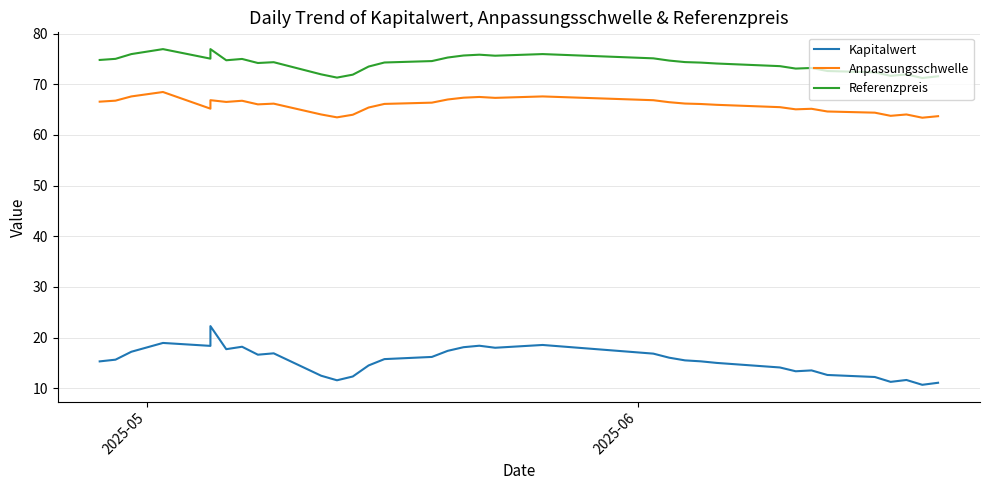

What is the greatest value displayed?

76.9